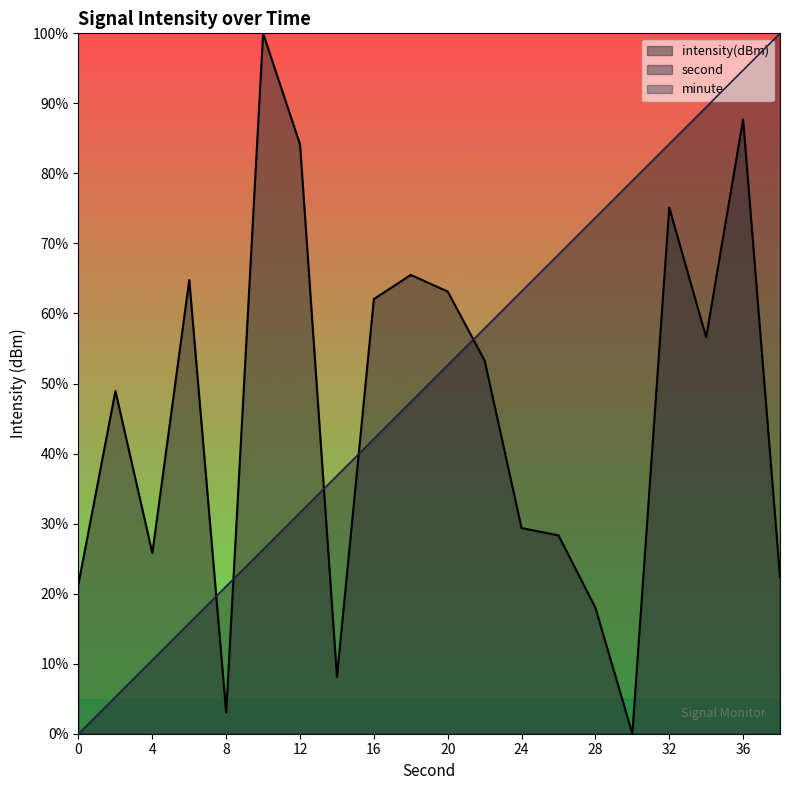

Rank the series by their average value, from highest to lowest.

second, intensity(dBm)